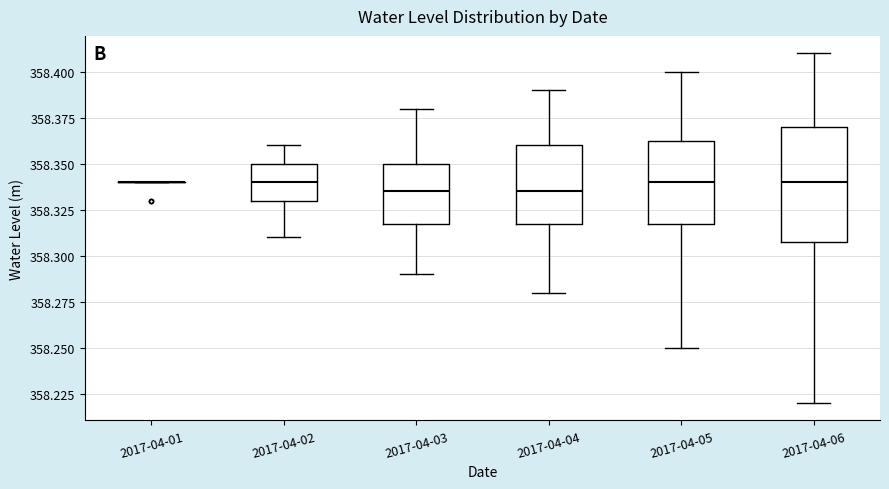

Reading left to right, transcribe this box plot: for each box, give where its median line is, the range the box spans, and where its two whiskers end, as read against the y-axis. The values are not printed on the chart, so give them approximately, as read against the axis.

2017-04-01: box collapsed to a line at 358.340, whiskers 358.340 to 358.340
2017-04-02: median 358.340, box 358.330 to 358.350, whiskers 358.310 to 358.360
2017-04-03: median 358.335, box 358.320 to 358.350, whiskers 358.290 to 358.380
2017-04-04: median 358.335, box 358.320 to 358.360, whiskers 358.280 to 358.390
2017-04-05: median 358.340, box 358.320 to 358.365, whiskers 358.250 to 358.400
2017-04-06: median 358.340, box 358.310 to 358.370, whiskers 358.220 to 358.410